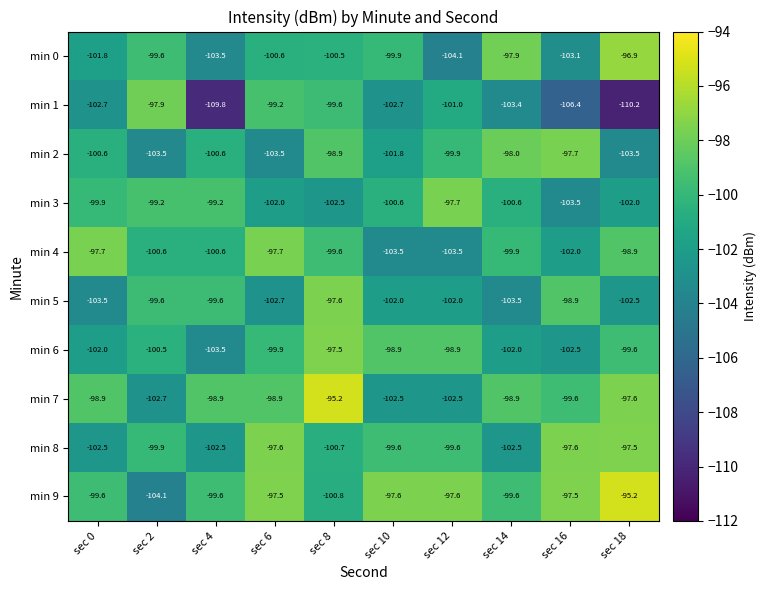

What is the smallest value displayed?

-110.2